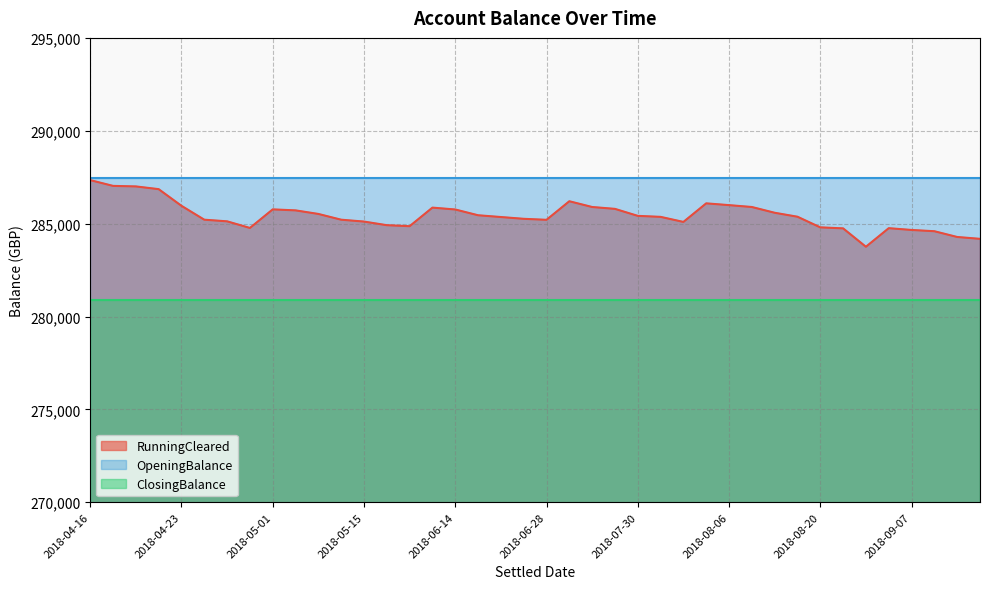

Is the value of RunningCleared at 2018-05-01 greater than the value of OpeningBalance at 2018-04-23?

No